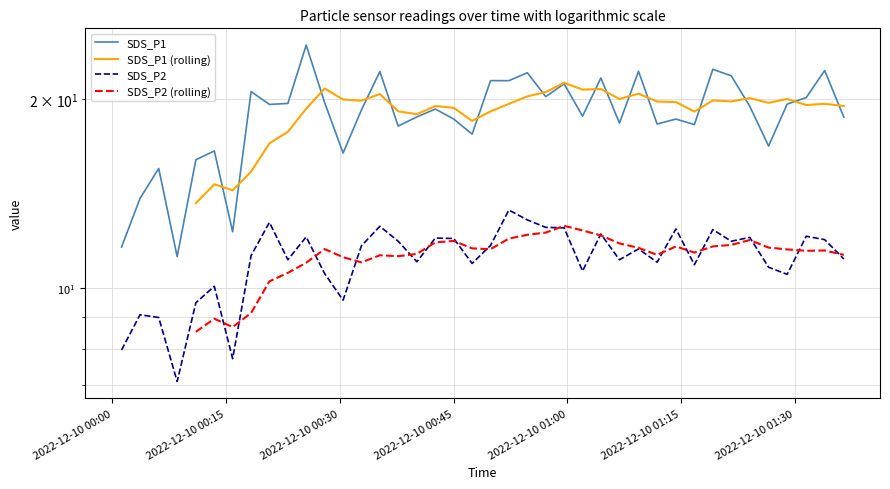

What is the value of the SDS_P2 point at the 2nd from the left?

9.1